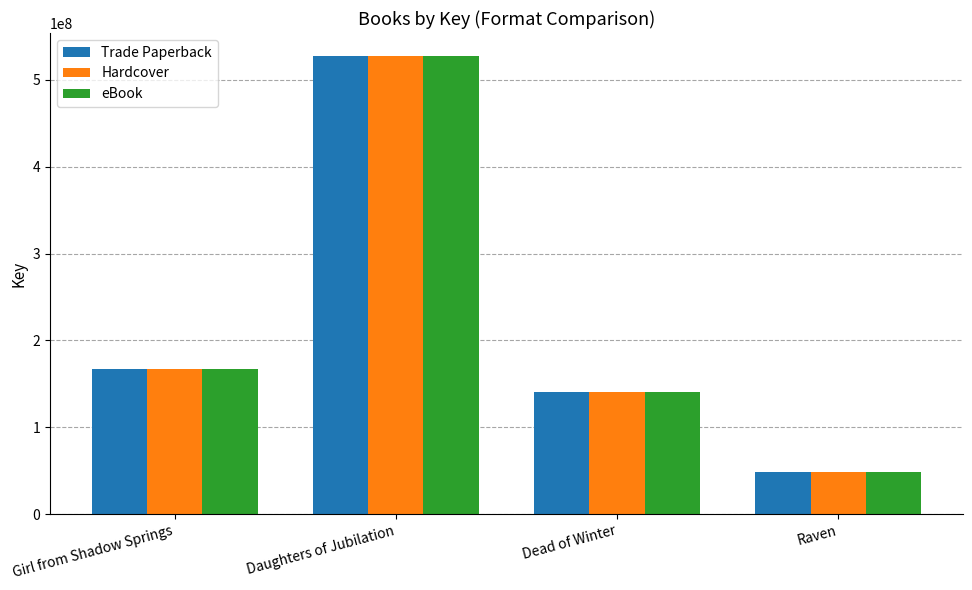

How many series are shown in this chart?

3